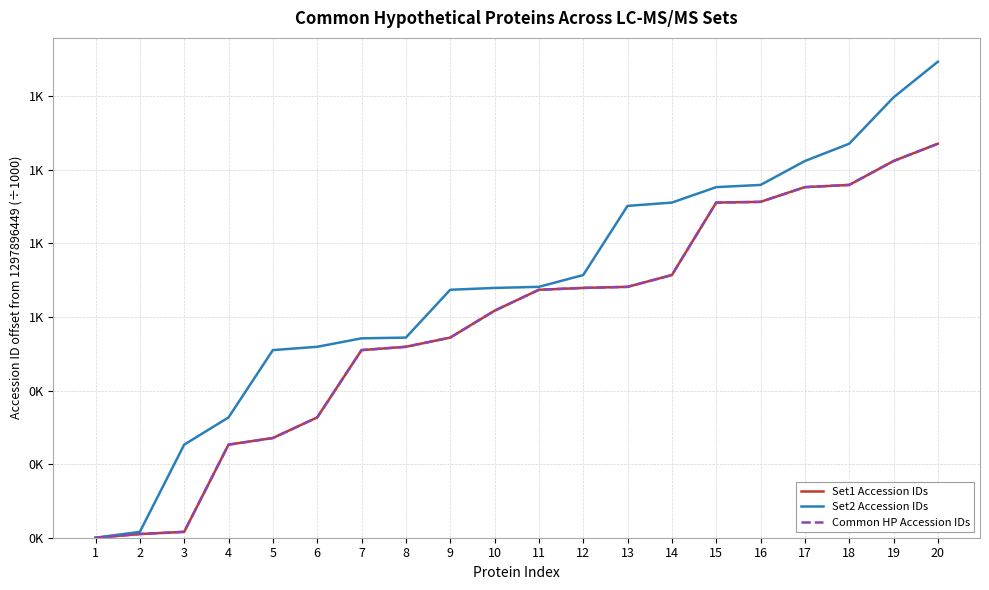

Does the chart have visible grid lines?

Yes